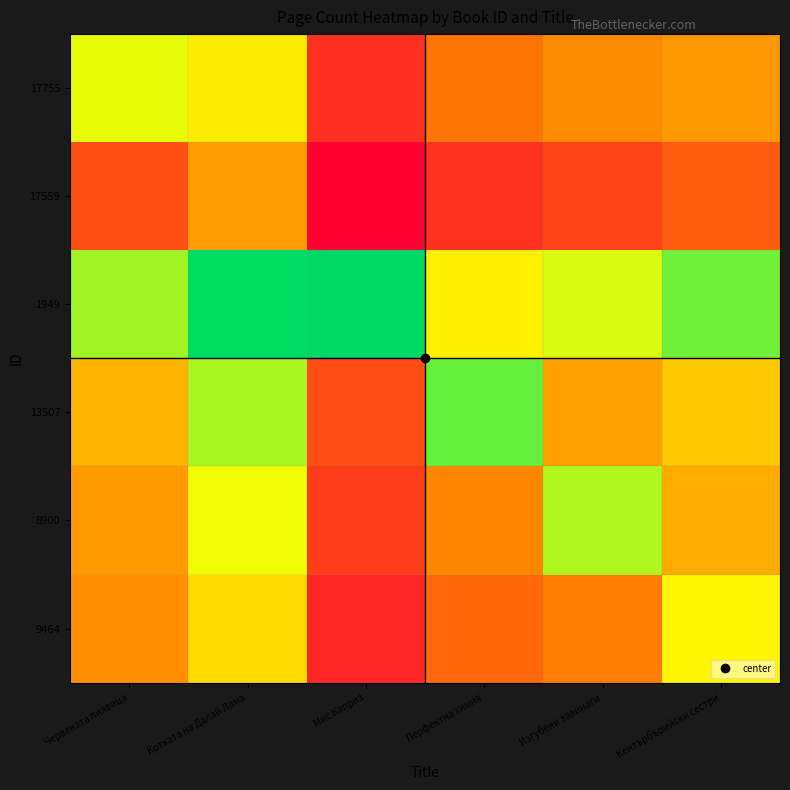

What is the total value across all series at Кентърбърийски сестри?

1469.5